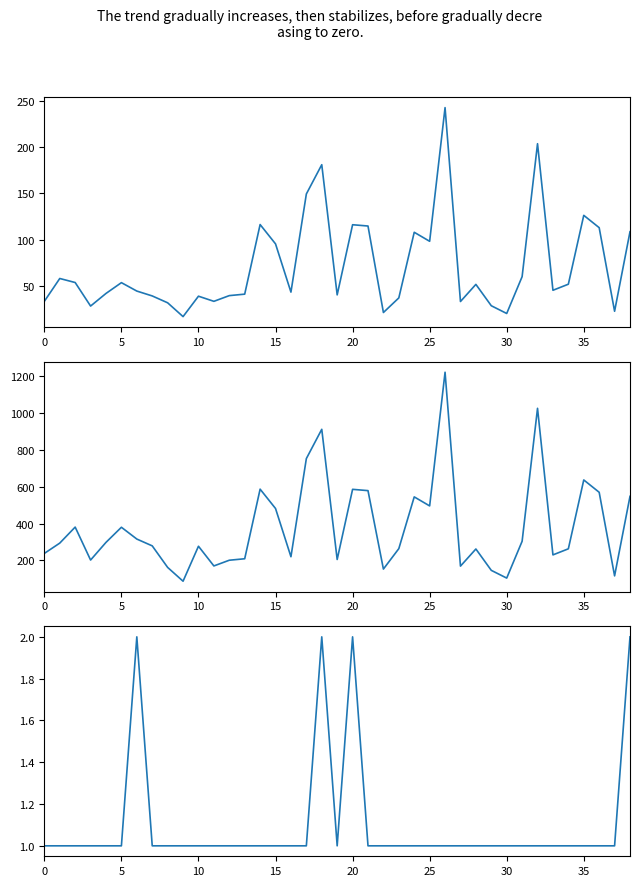

What is the difference between the maximum and minimum values in the TOTAL BARES series?

1.0